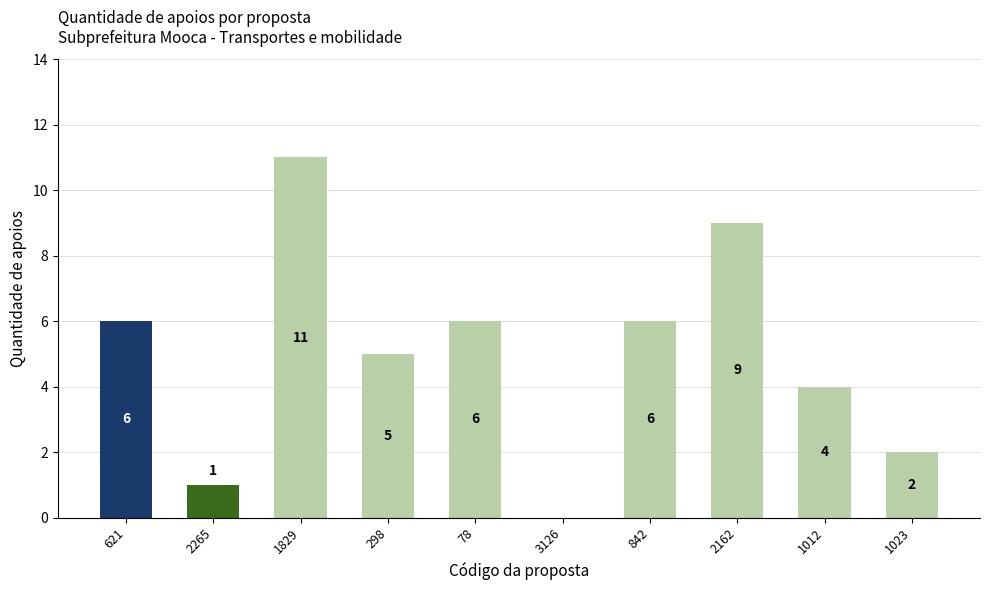

Are the bars horizontal?

No